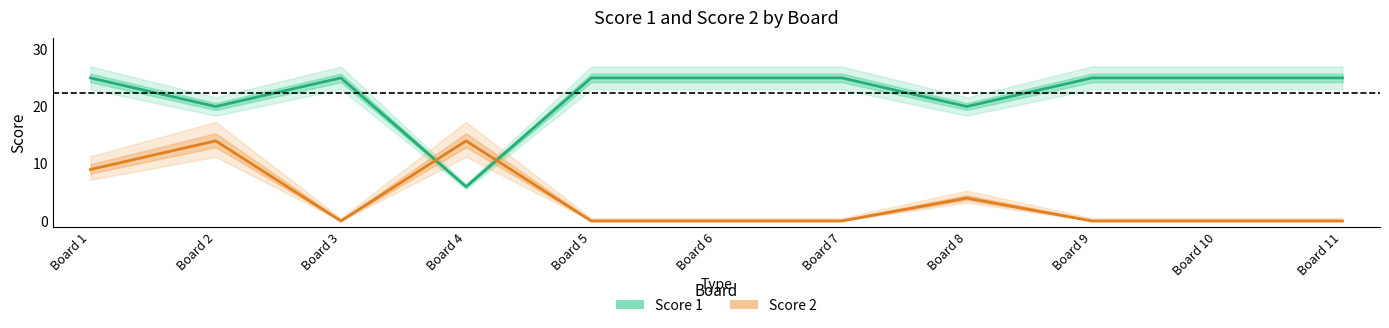

The Score 1 series shows 25 at Board 1. True or false?

True